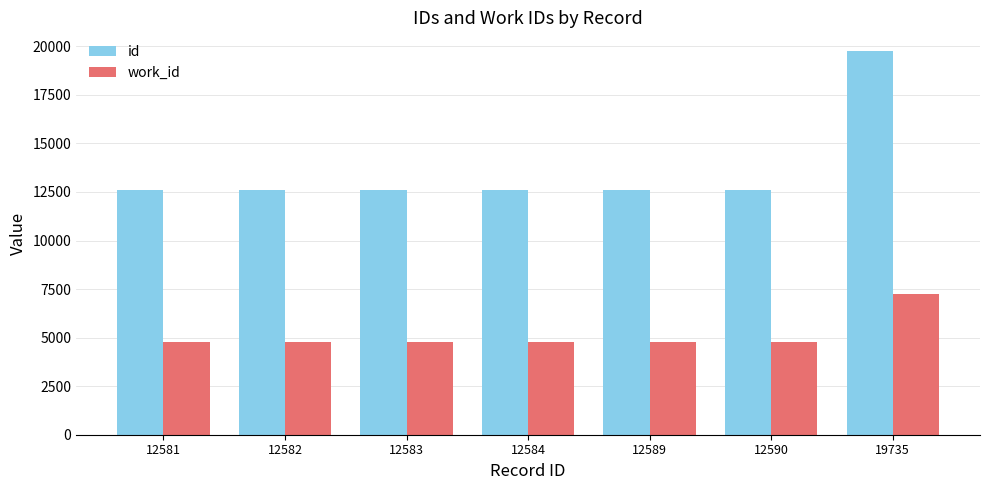

Which series has the largest total across all categories?

id